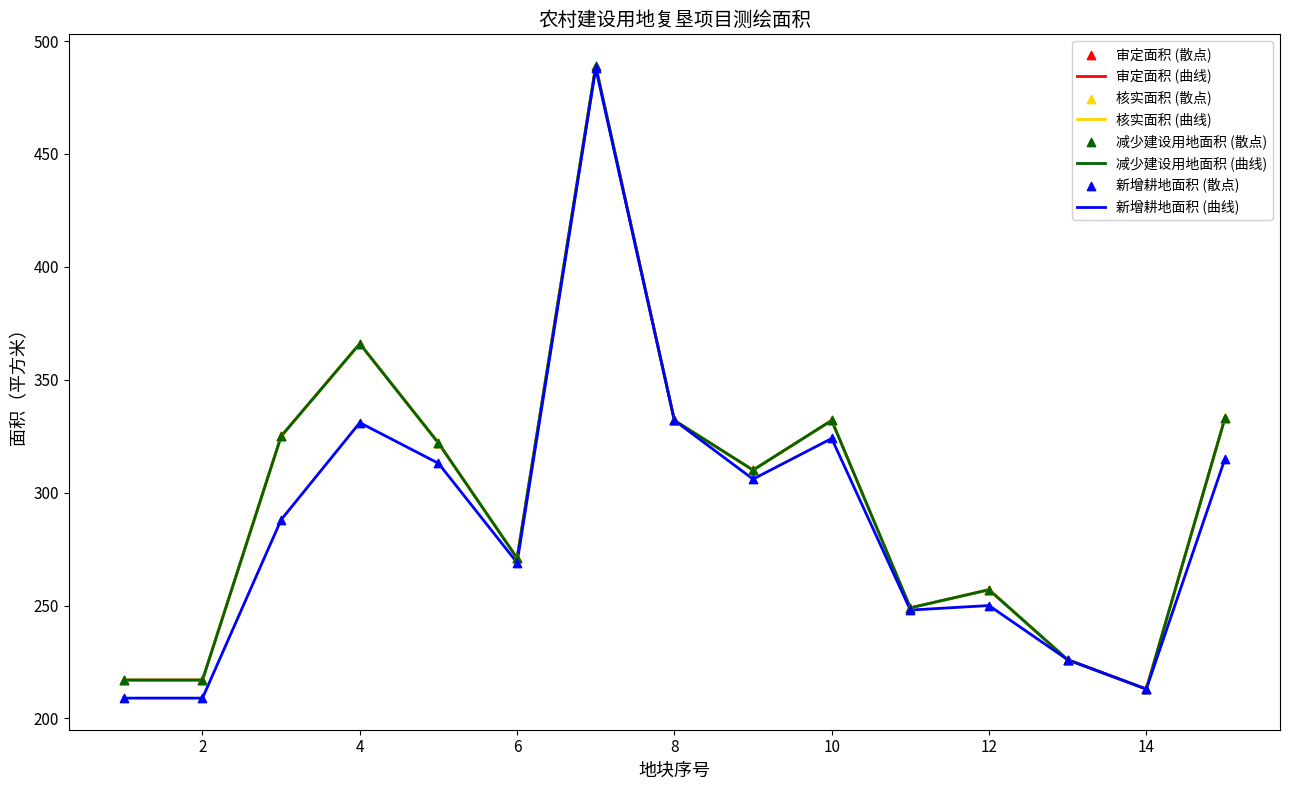

At which category is the sum across all series the highest?

7